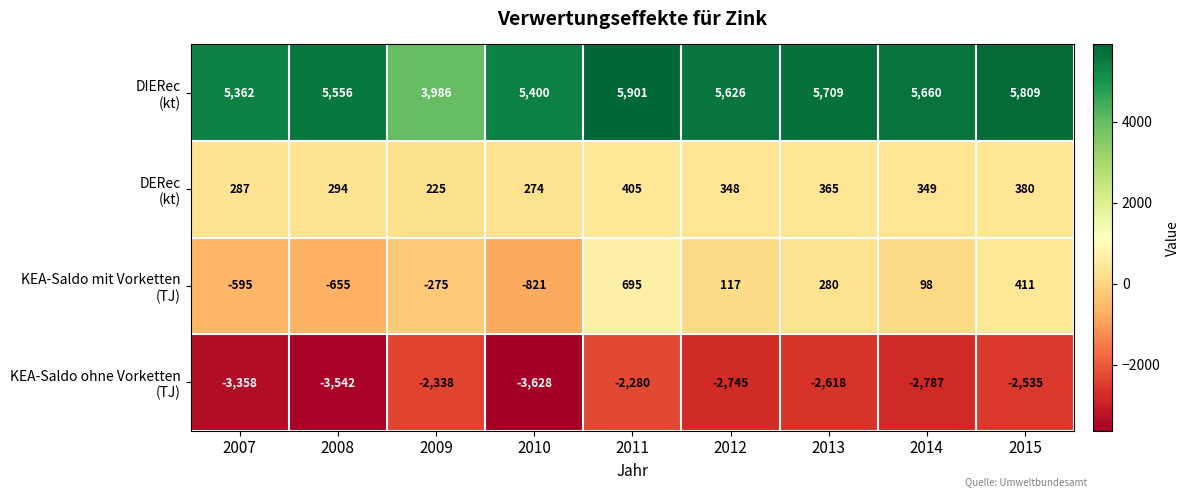

At how many categories does at least one series exceed 349?

9